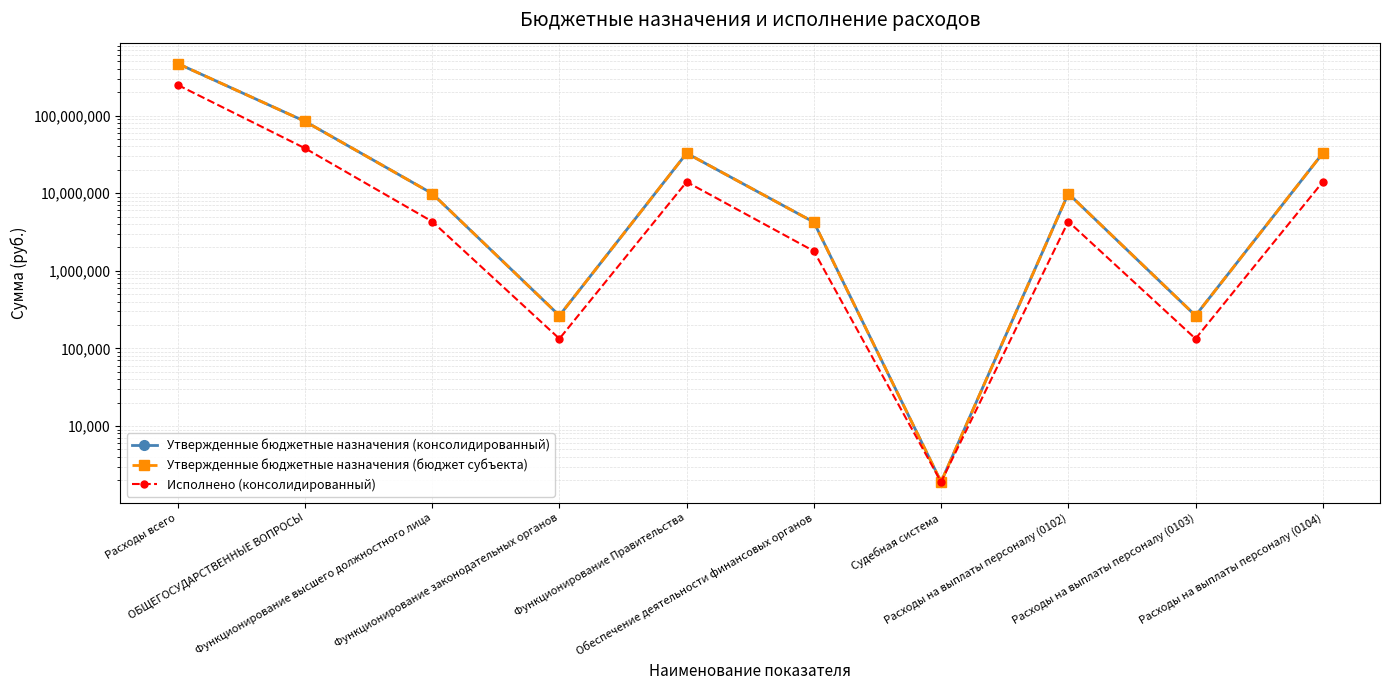

Is it true that Утвержденные бюджетные назначения (бюджет субъекта) equals 264263.7 at Функционирование законодательных органов?

True